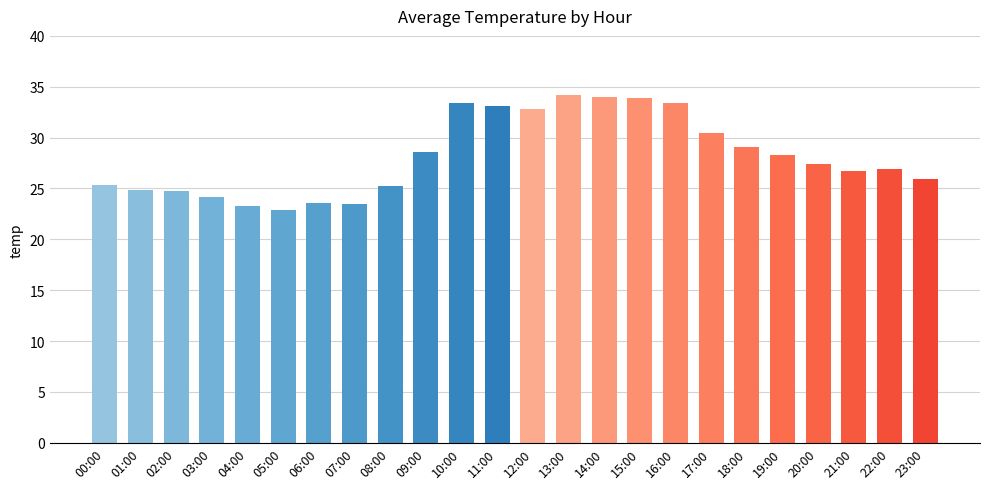

What is the label of the 2nd bar from the right?

22:00